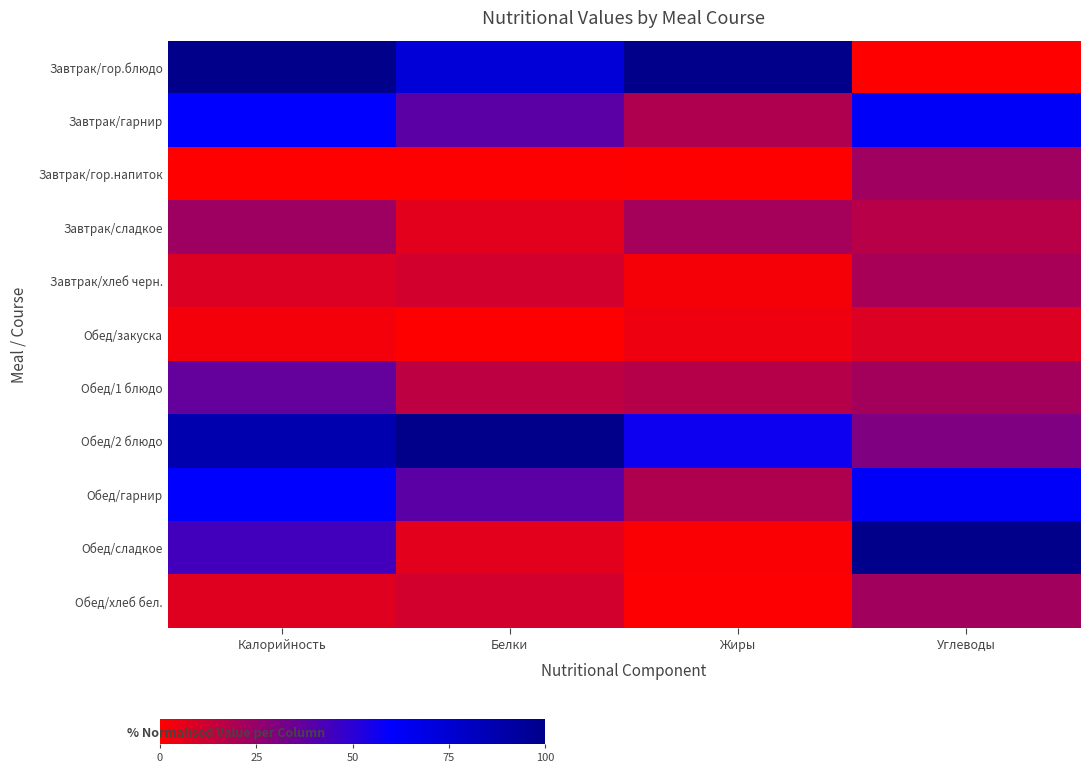

What is the difference between the highest and lowest values at Белки?

1.0